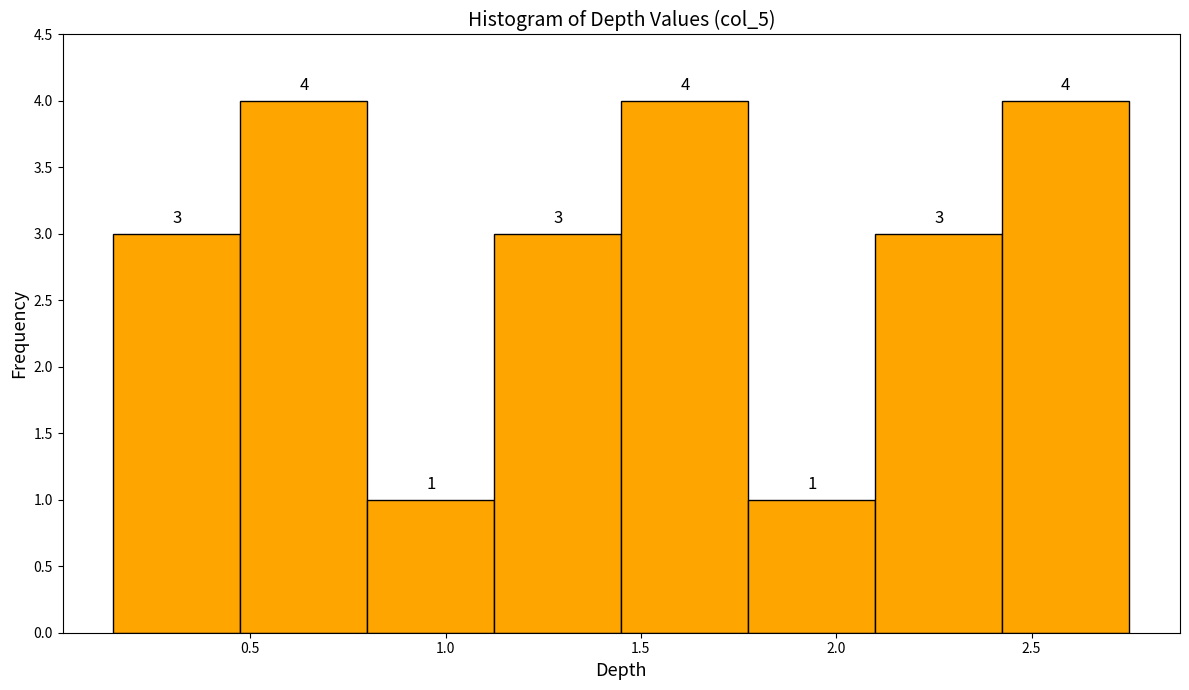

Reading left to right, list every bar in this chart as the range it spans on the x-axis followed by its height. The bar edges are not printed on the chart, so give them approximately, as read against the axis.

0.150 to 0.475: 3
0.475 to 0.800: 4
0.800 to 1.125: 1
1.125 to 1.450: 3
1.450 to 1.775: 4
1.775 to 2.100: 1
2.100 to 2.425: 3
2.425 to 2.750: 4